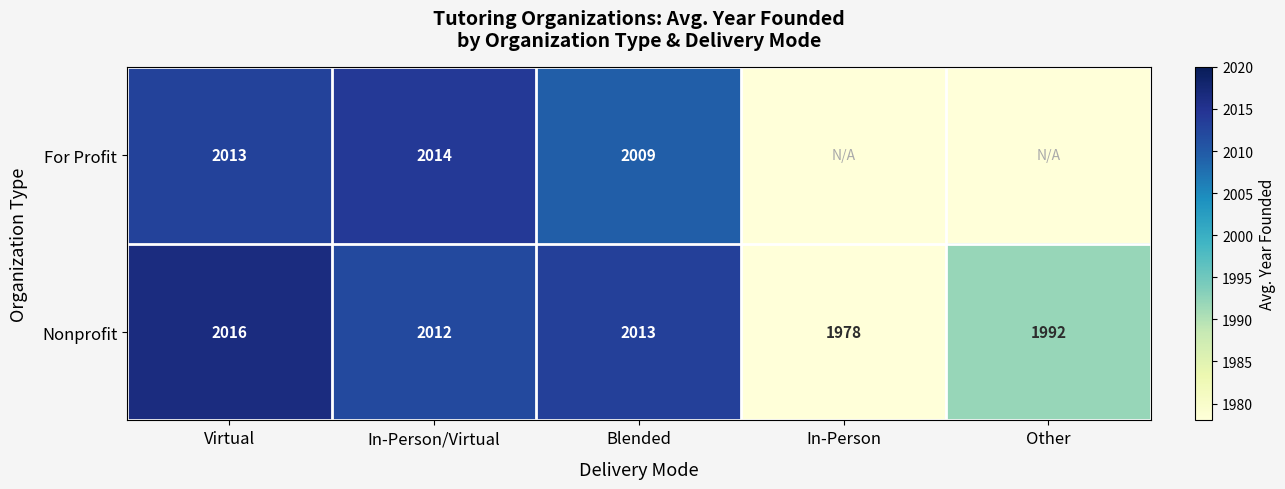

Which category has the highest value in the Nonprofit series?

Virtual